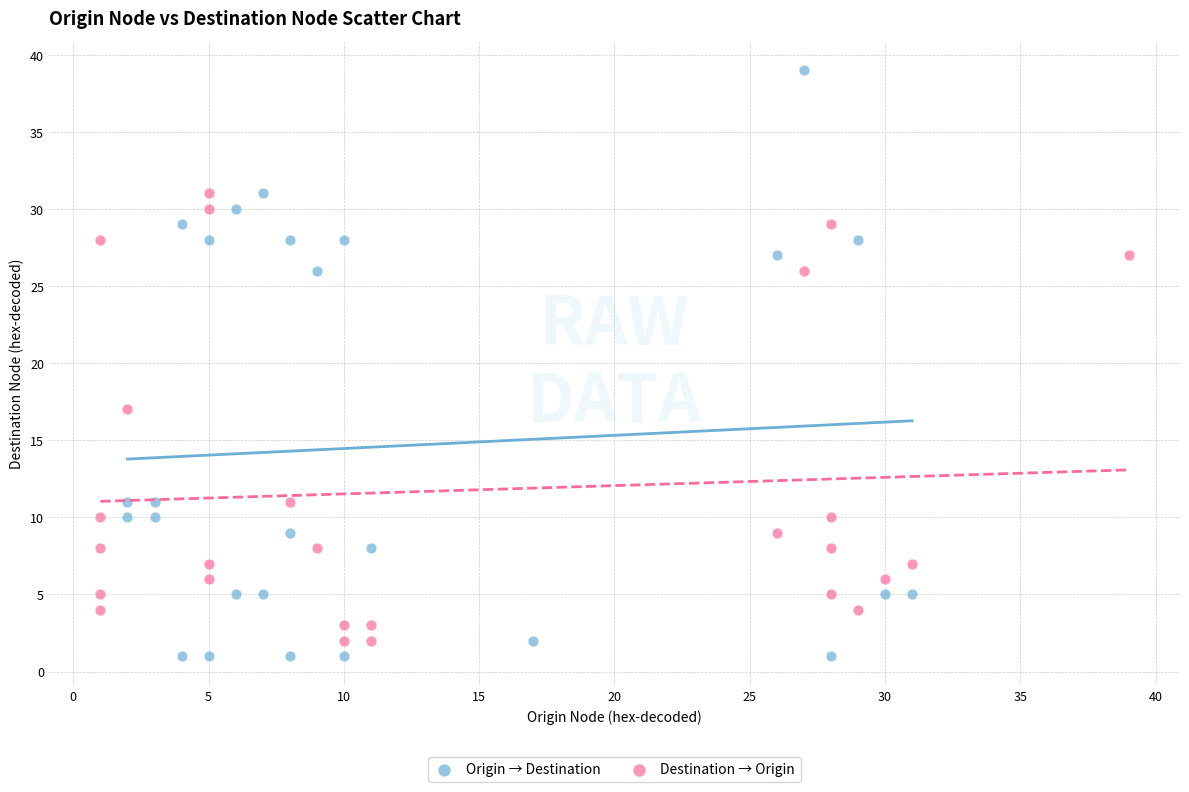

Which series contains the highest Y value?

Origin → Destination